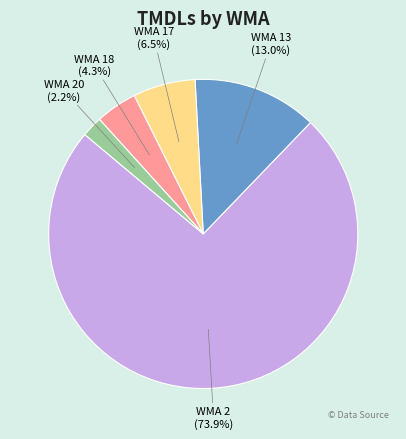

What is the ratio of the value at WMA 20 to the value at WMA 17?

0.3